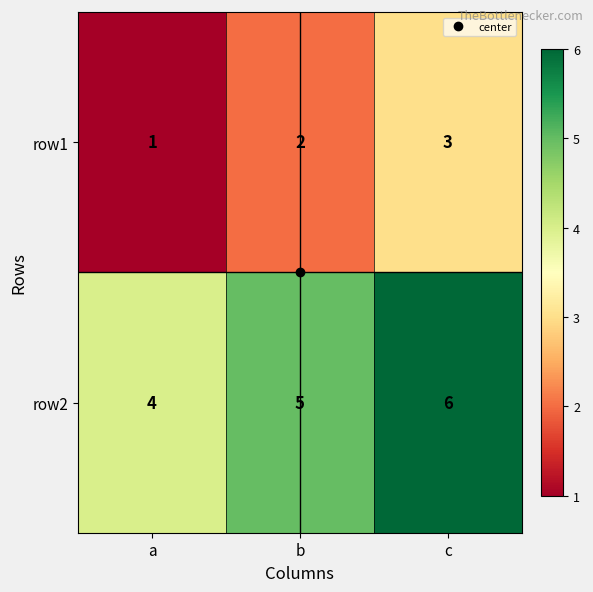

Is it true that row2 equals 5 at b?

True